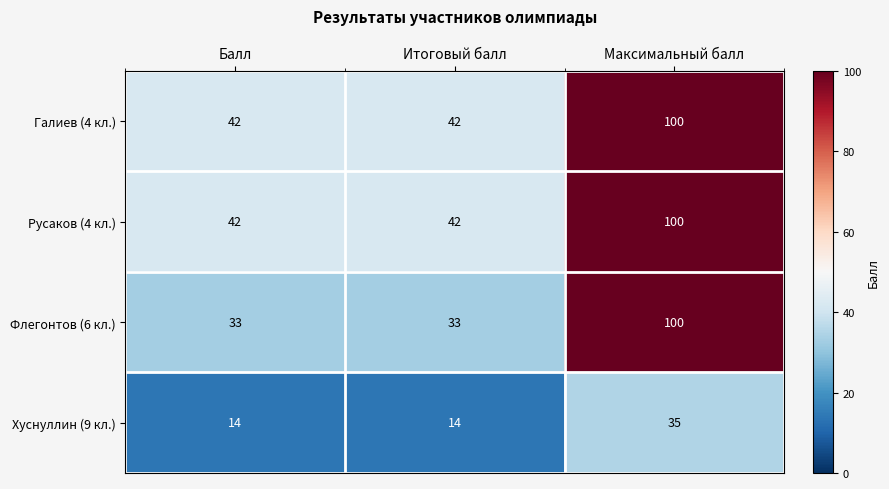

What is the maximum value shown in the chart?

100